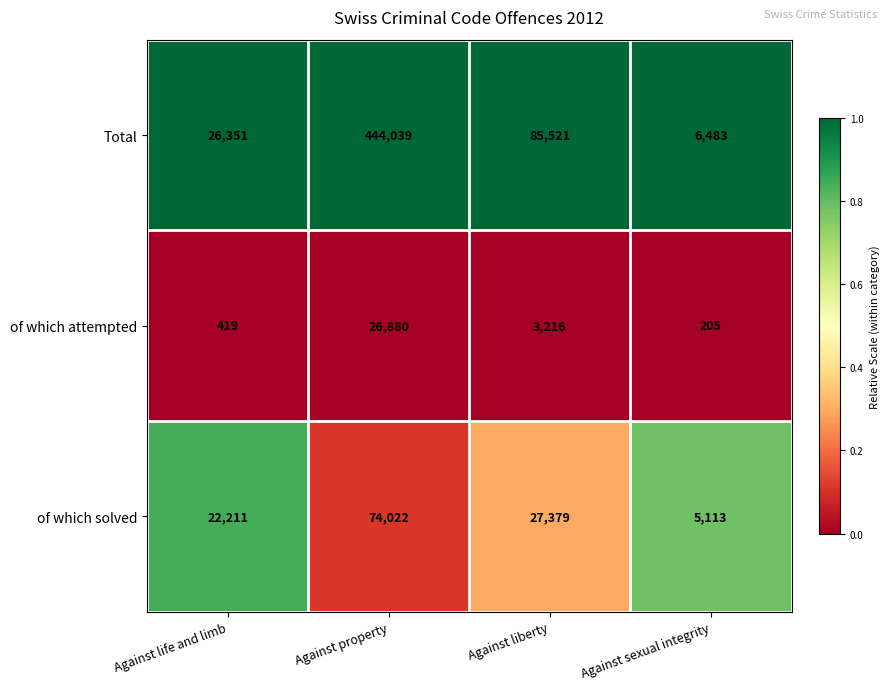

What is the minimum value for of which attempted?

205